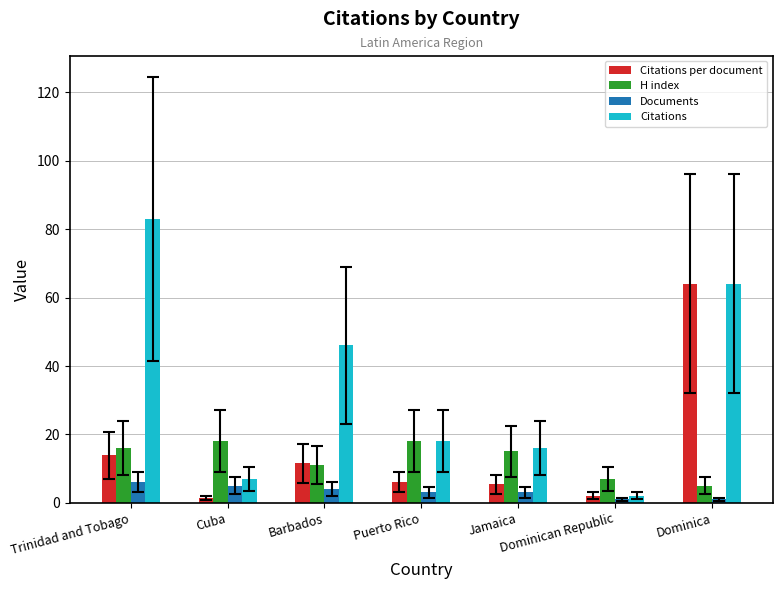

The value of Citations per document at Trinidad and Tobago is 3.7. True or false?

False